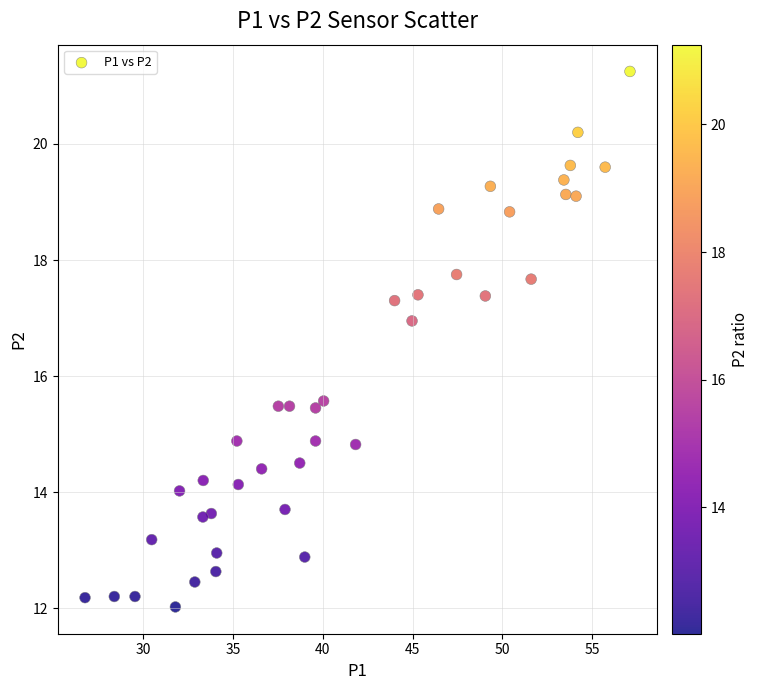

What is the range of Y values (max minus min)?

9.2